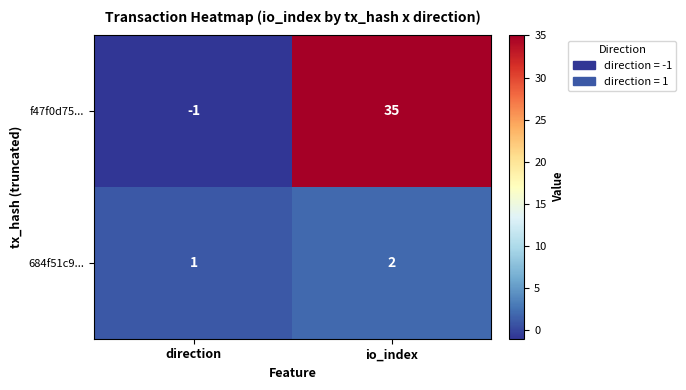

What is the smallest value displayed?

-1